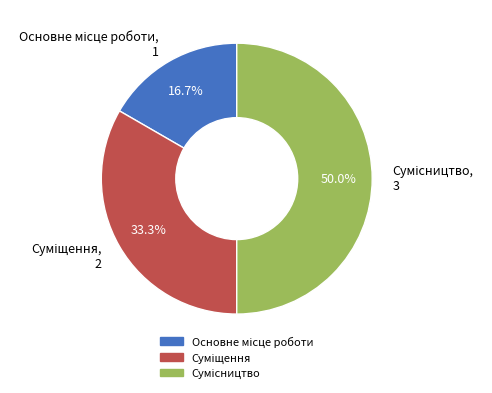

Count the number of slices in the pie.

3